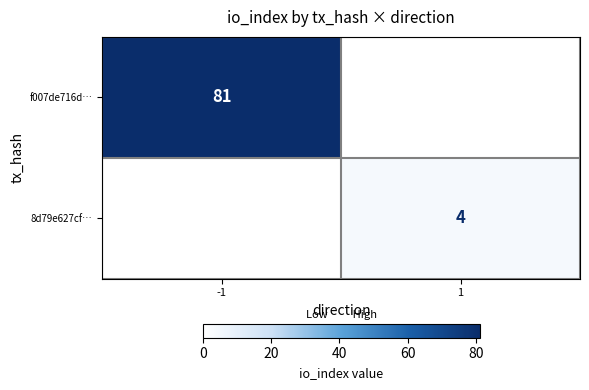

Is it true that 8d79e627cf… equals 4 at 1?

True